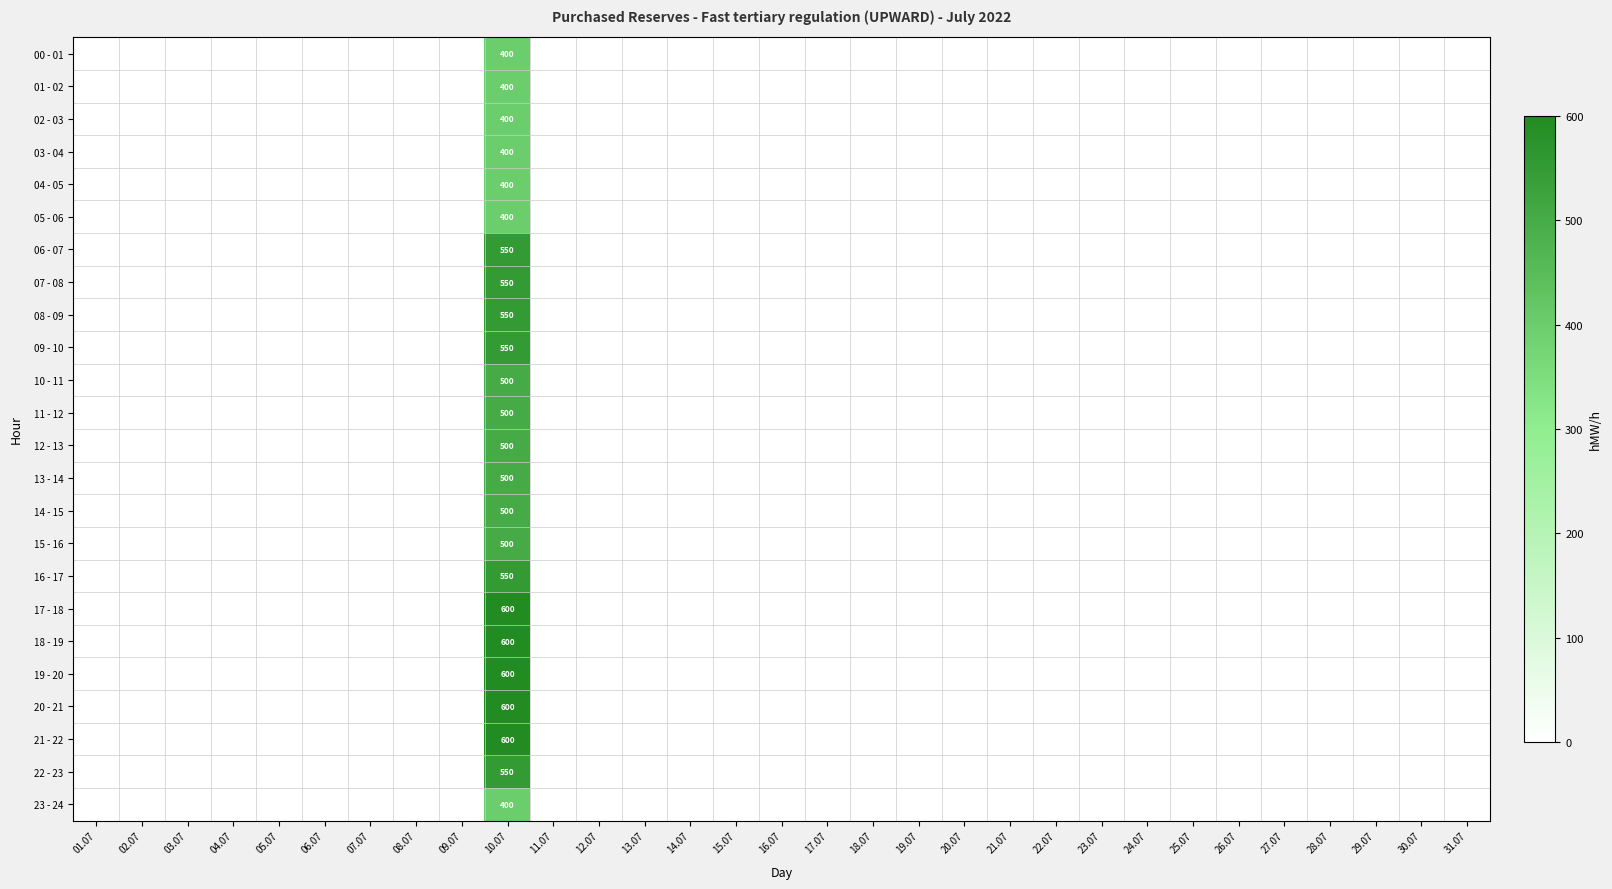

True or false: 22 - 23 has a value of 550 at 10.07.

True